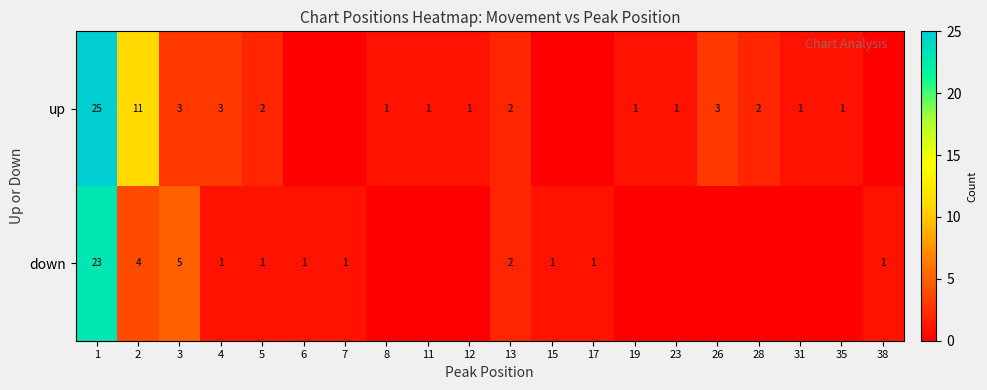

The value of down at 5 is 1. True or false?

True